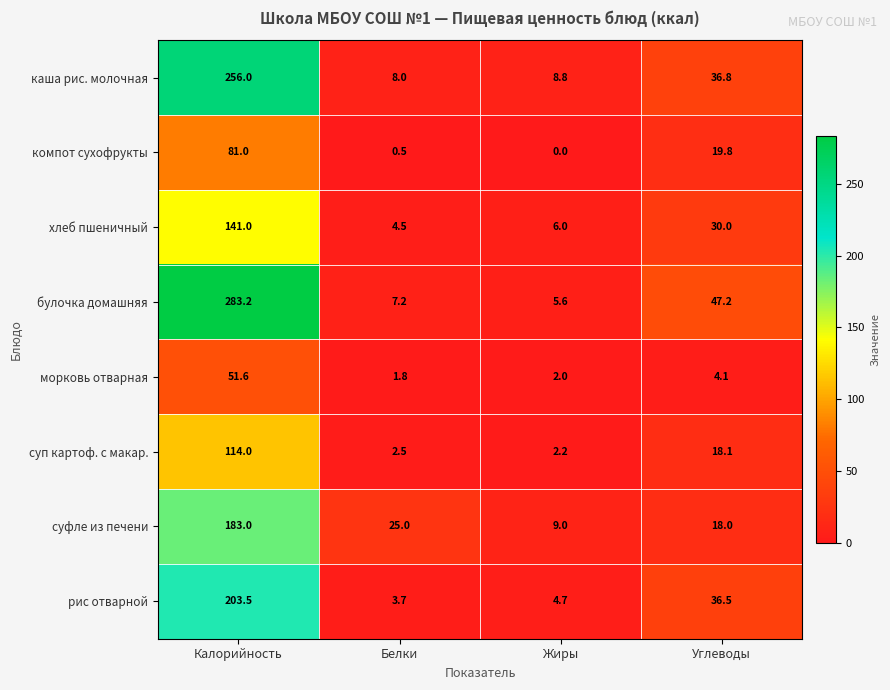

The value of булочка домашняя at Жиры is 2.8. True or false?

False